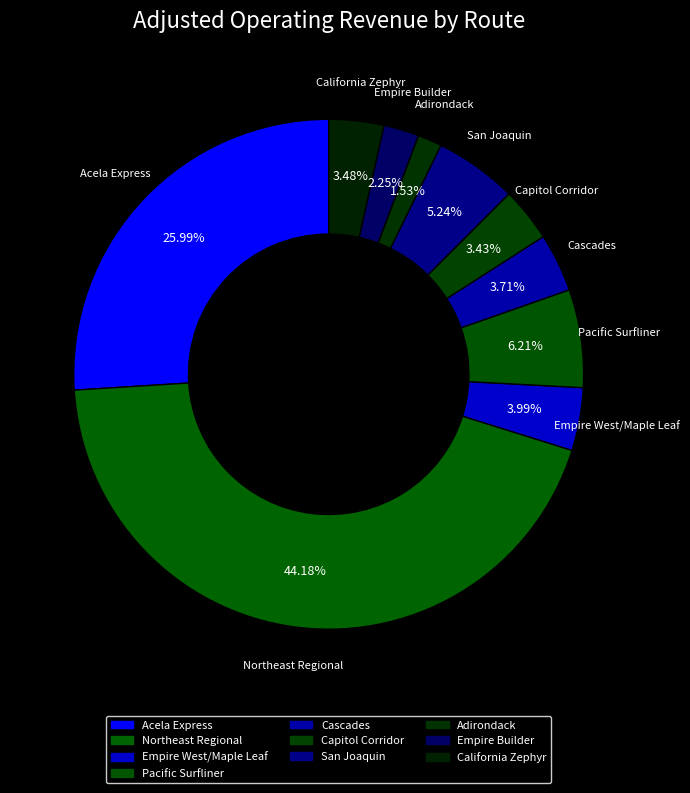

How many segments does this pie chart have?

10